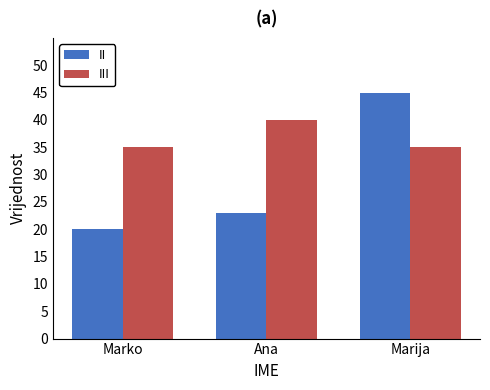

Reading right to left, transcribe all the data shown in this chart.

II: 45	23	20
III: 35	40	35